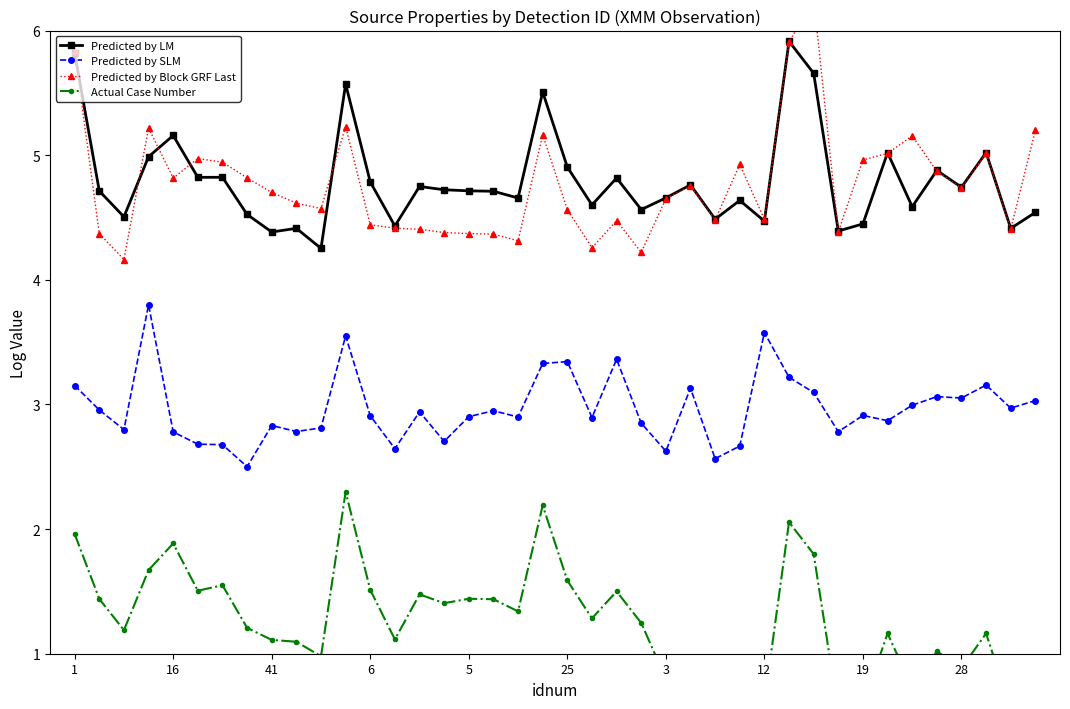

True or false: Predicted by SLM has more than 2 interior local peaks.

True